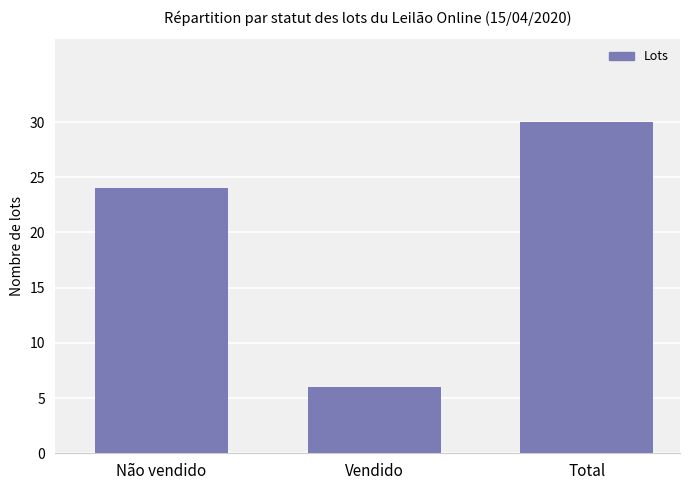

How many values are between 6 and 30?

3